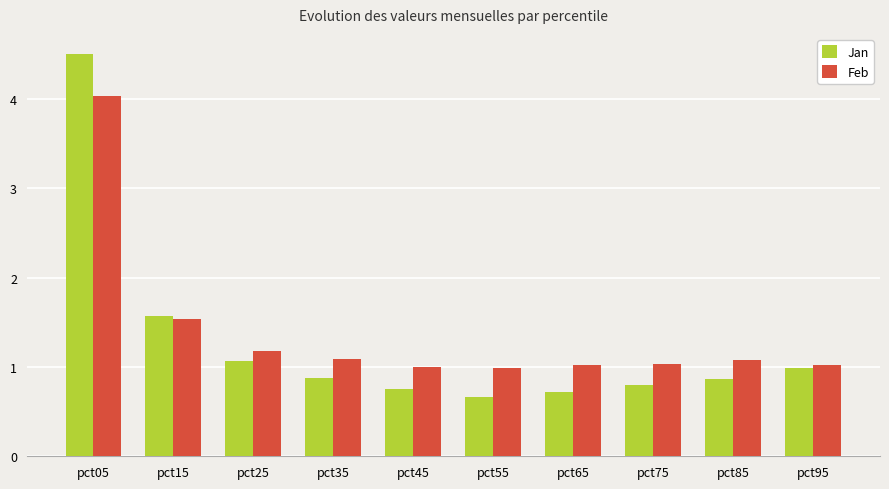

Is it true that Feb equals 1.0 at pct95?

True